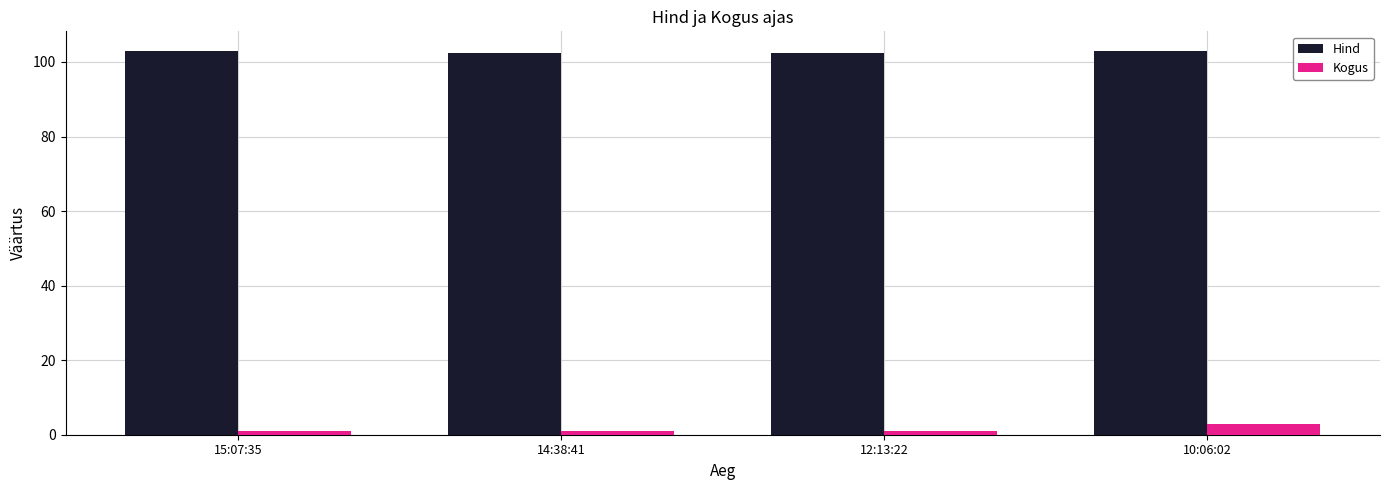

What is the maximum value for Hind?

103.1